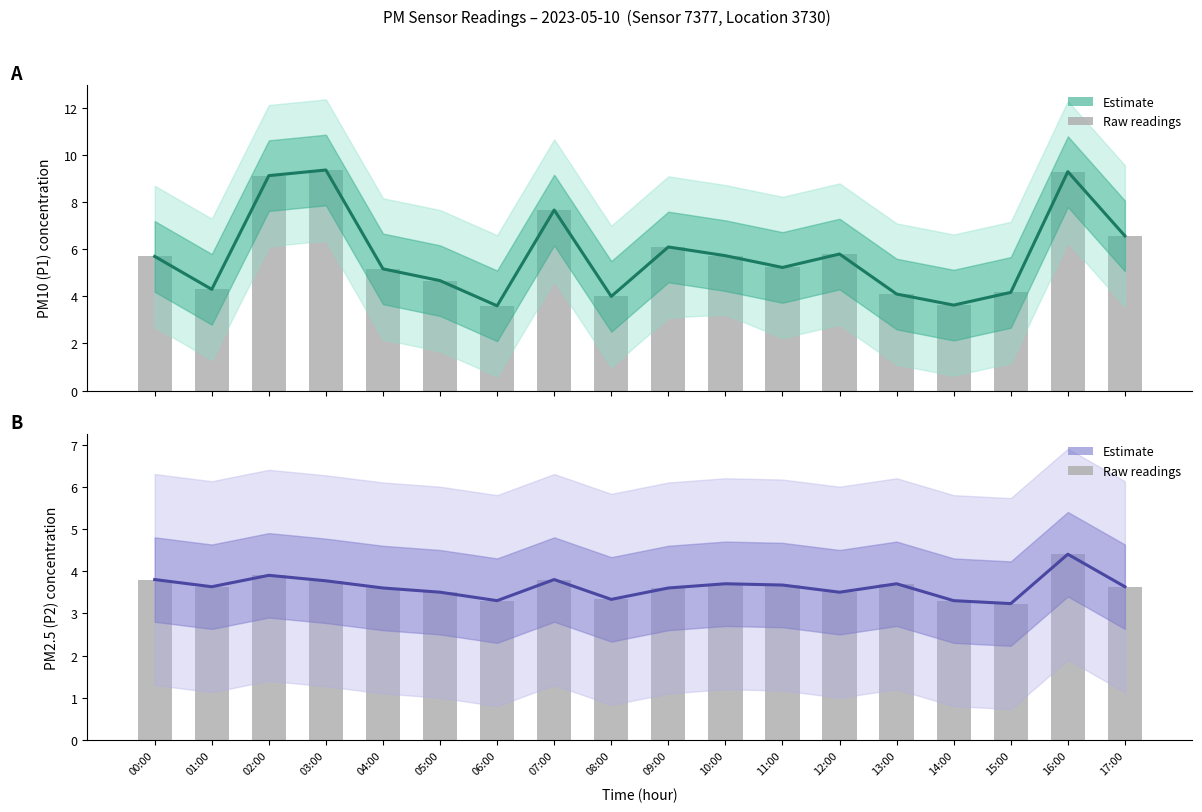

What is the minimum value for P2 Estimate?

3.2